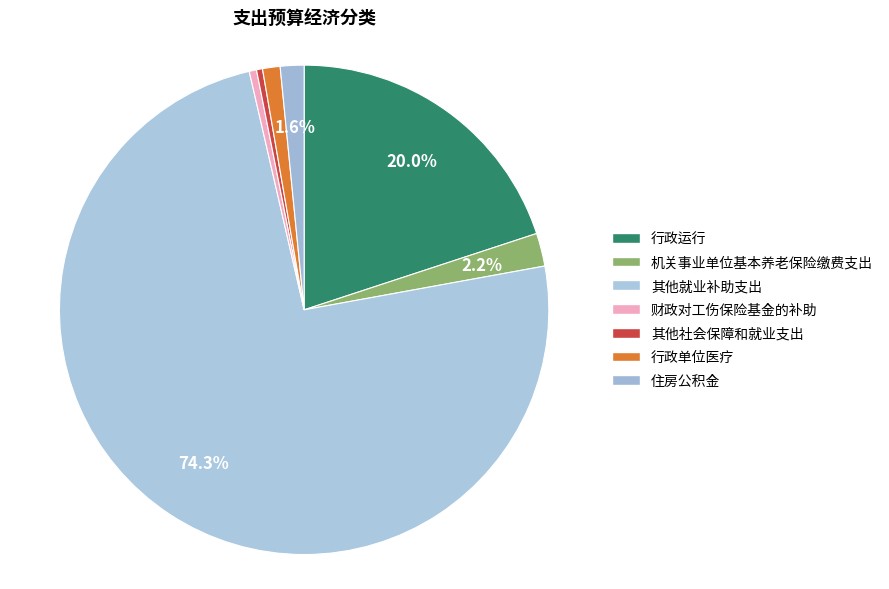

What percentage is NOT represented by 其他社会保障和就业支出?

99.6%